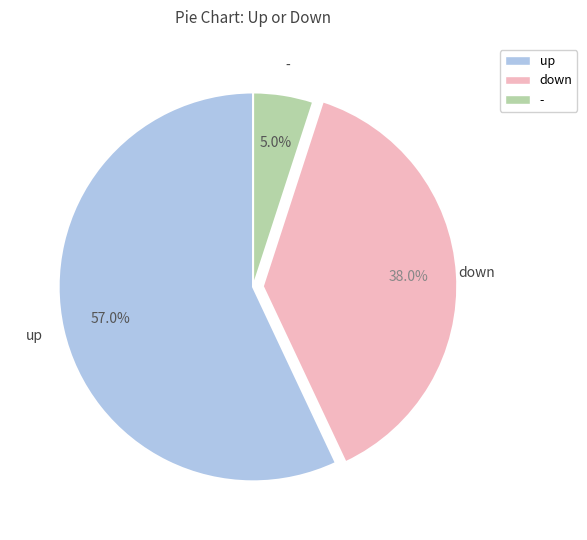

Between up and -, which is larger?

up